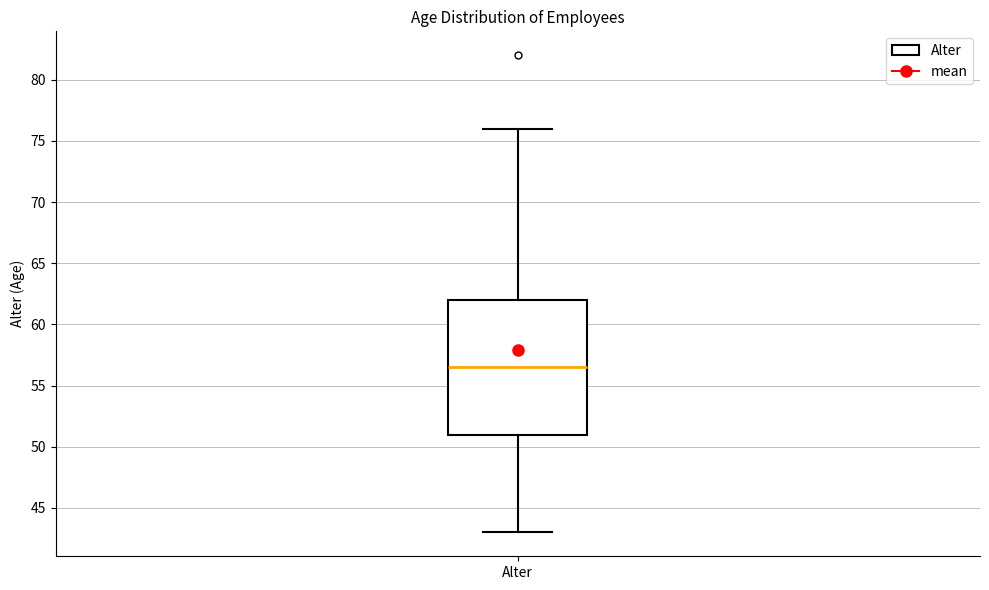

Where does the lower whisker of the box for Alter end on the y-axis? The values are not printed on the chart, so give them approximately, as read against the axis.

43.0